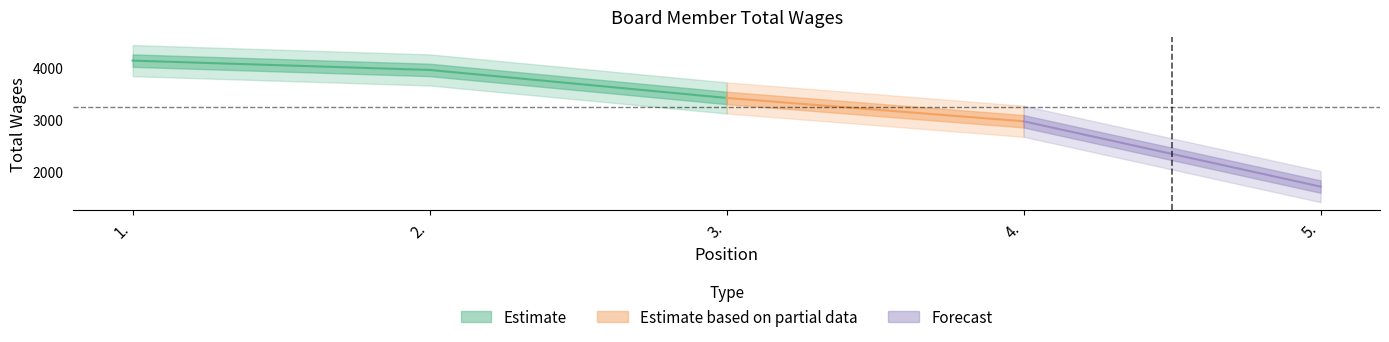

What is the change in value from 1. to 4.?

-1170